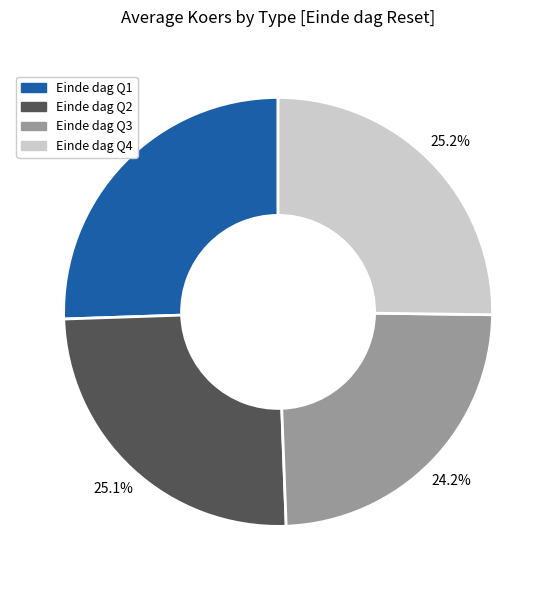

How many segments does this pie chart have?

4